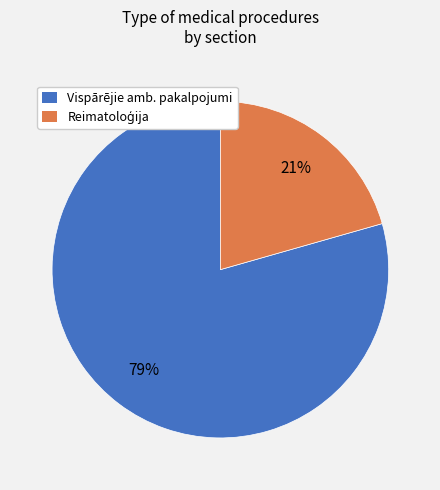

To the nearest percent, what is the average slice percentage?

50%